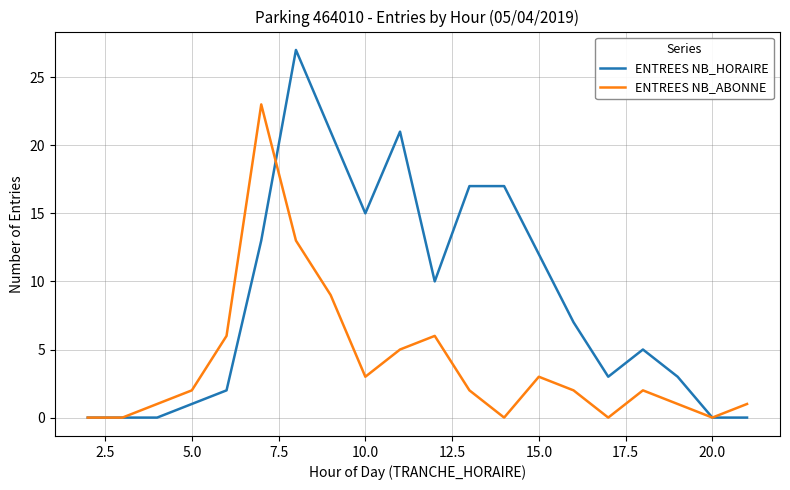

What is the maximum value shown in the chart?

27